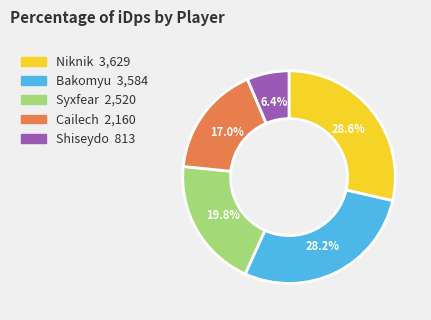

What percentage is NOT represented by Shiseydo?

93.6%